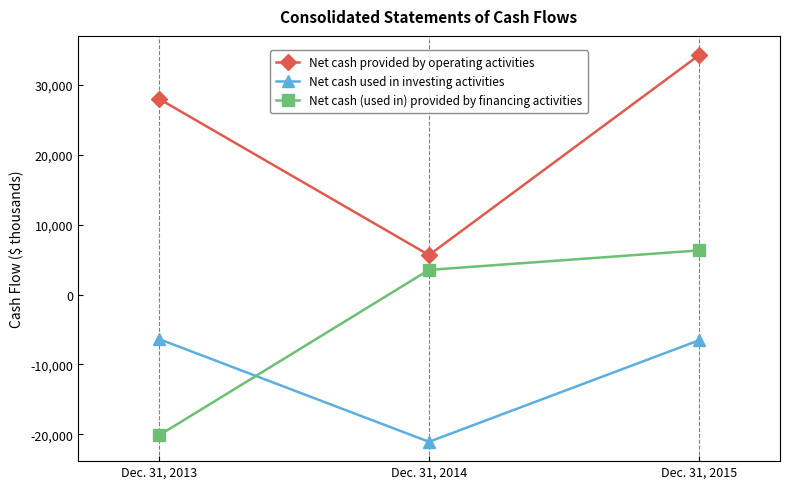

What is the difference between the maximum and minimum values in the Net cash provided by operating activities series?

28620